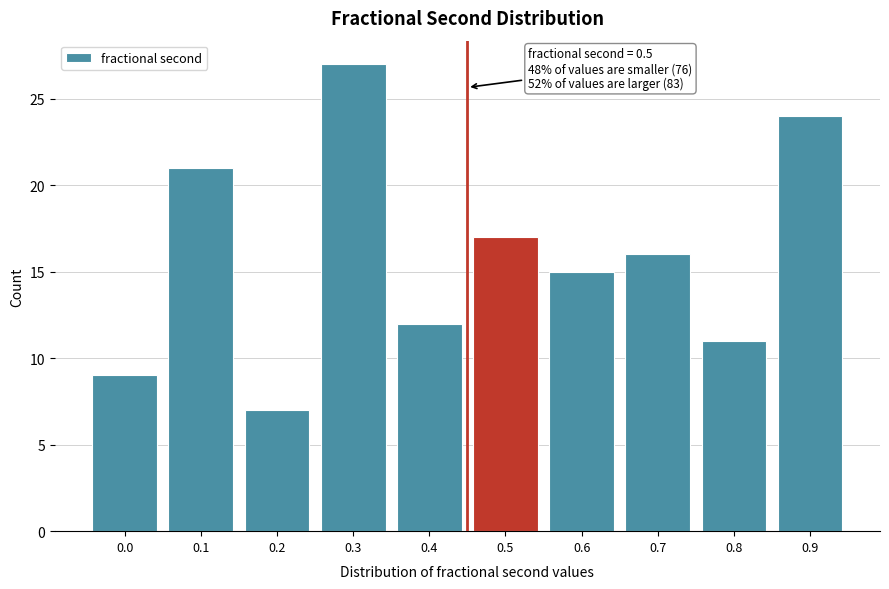

Reading left to right, what are all the values shown in this chart?

0.0=9	0.1=21	0.2=7	0.3=27	0.4=12	0.5=17	0.6=15	0.7=16	0.8=11	0.9=24